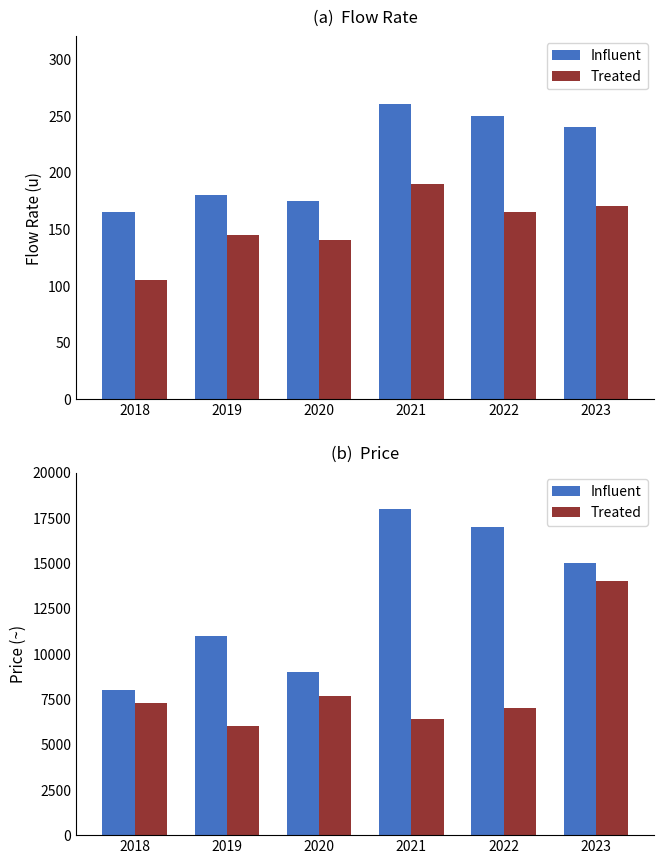

Which series has the largest range (max minus min)?

Influent